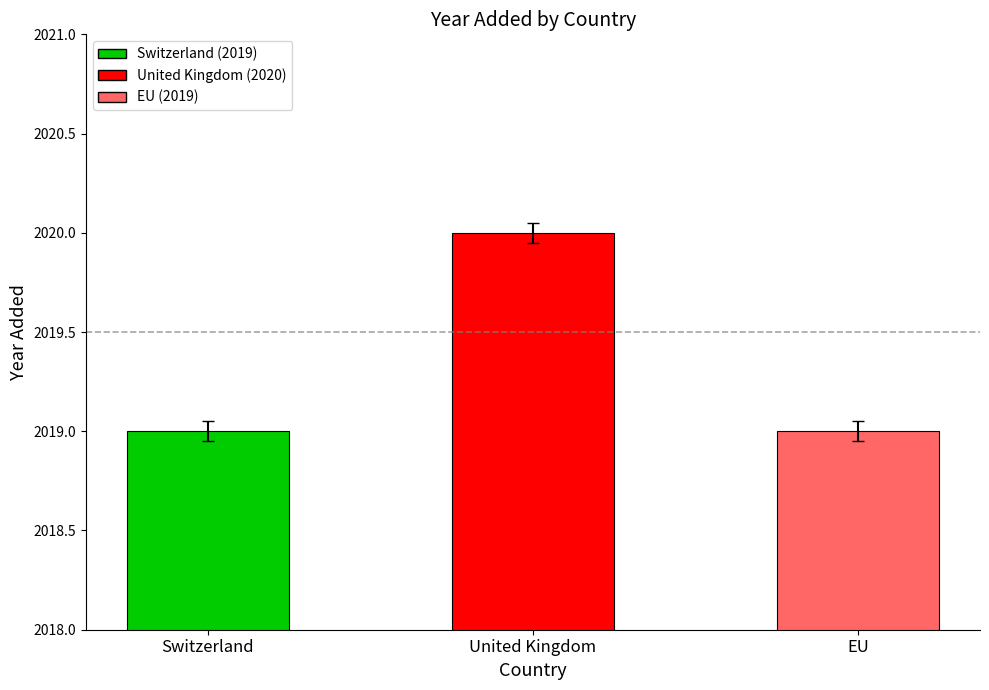

What is the minimum value shown in the chart?

2019